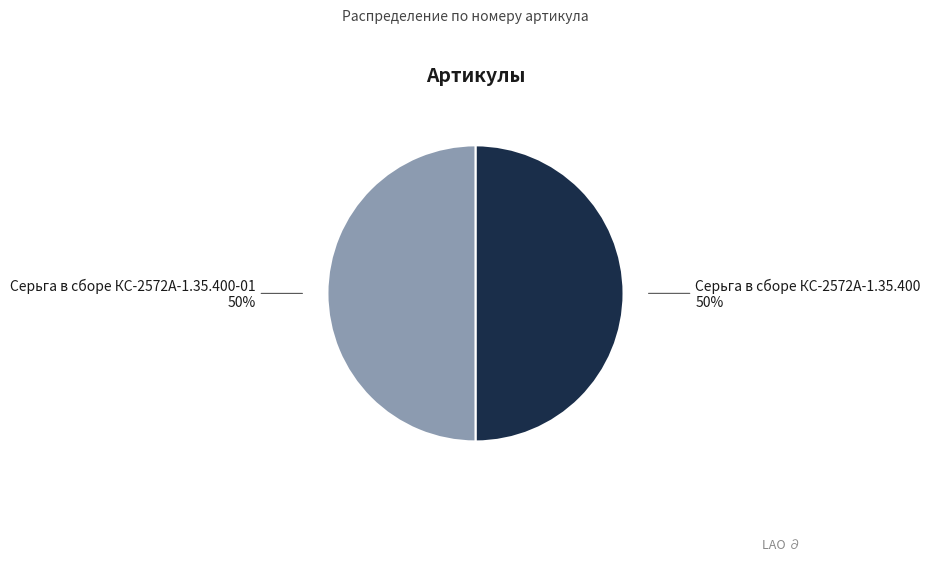

Count the number of slices in the pie.

2